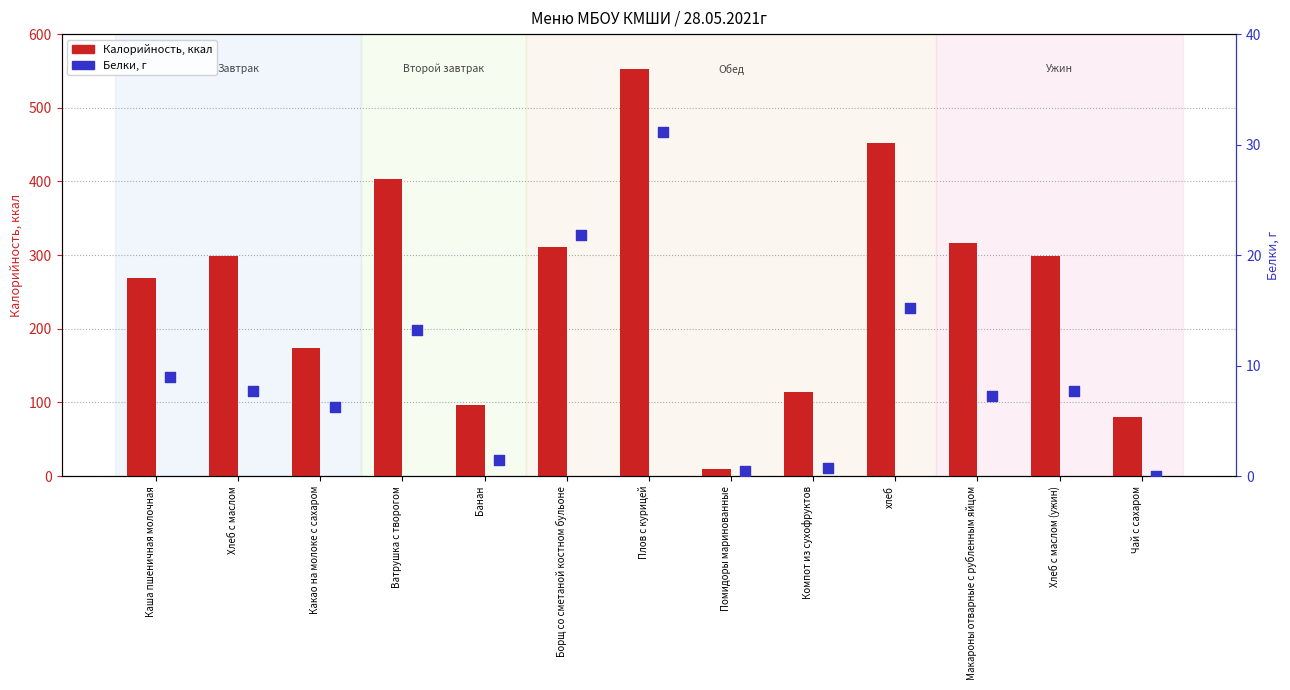

Which series has the largest total across all categories?

Калорийность, ккал